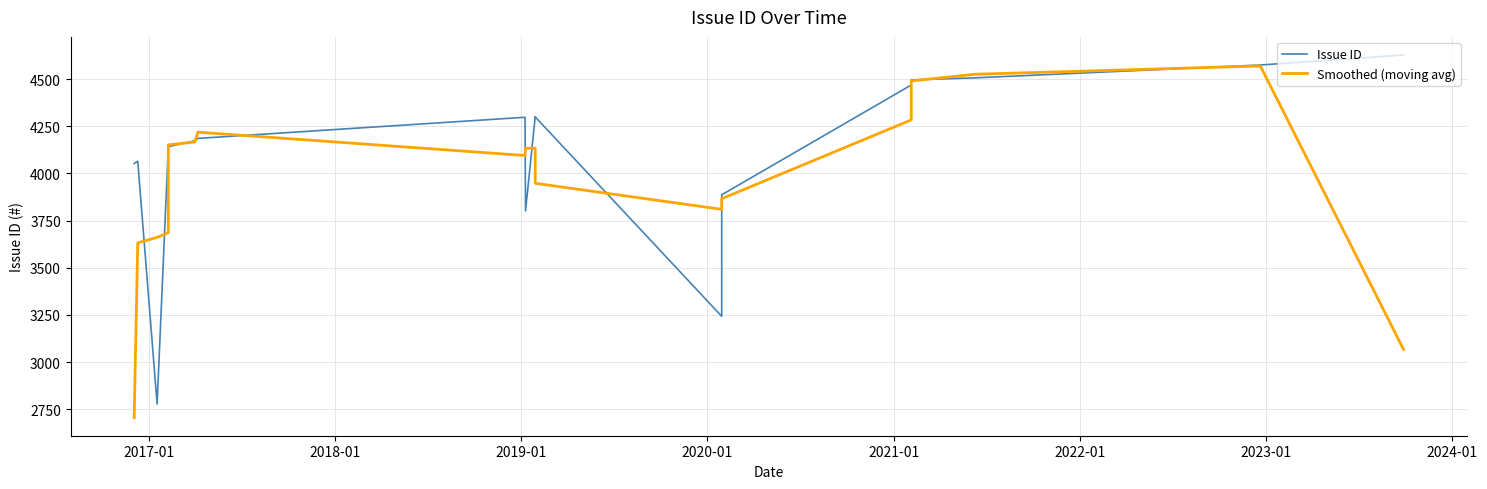

How many times do Smoothed (moving avg) and Issue ID cross each other?

12